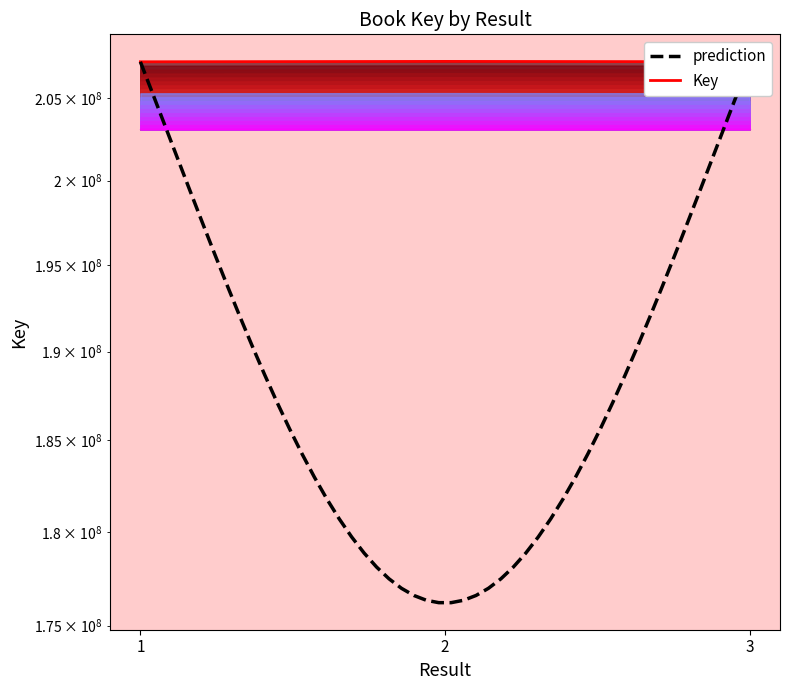

What is the change in value from 2 to 3?

-22363